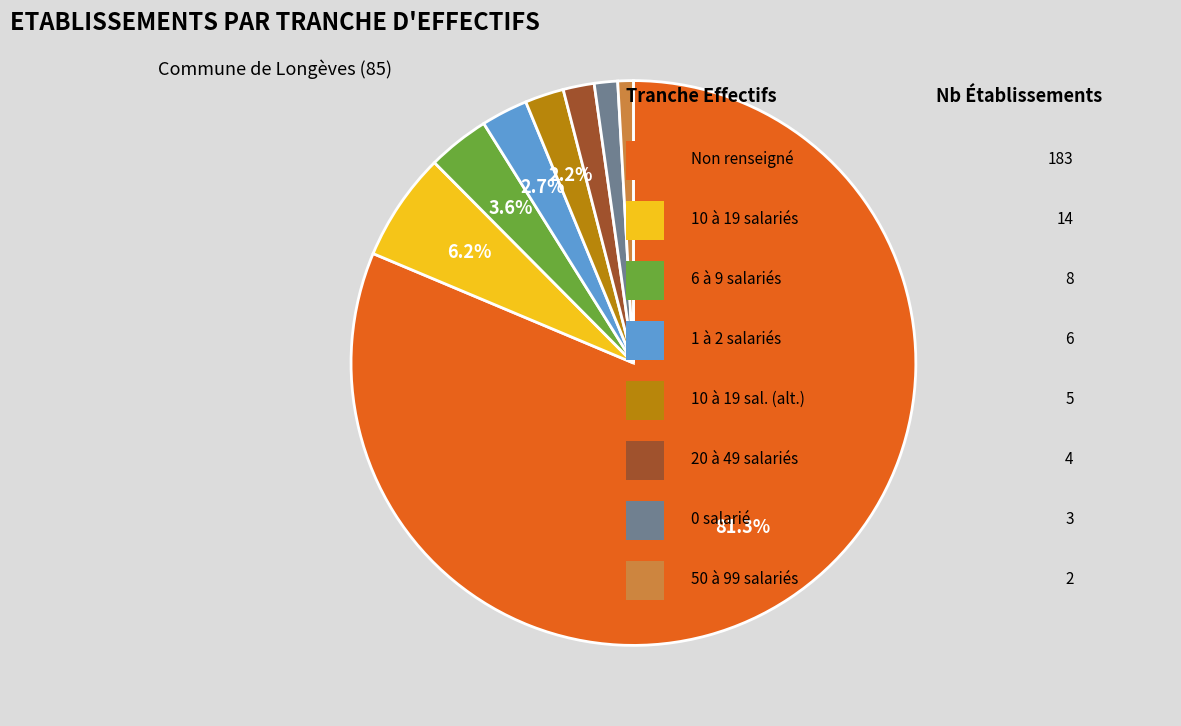

Does any single category account for the majority?

Yes